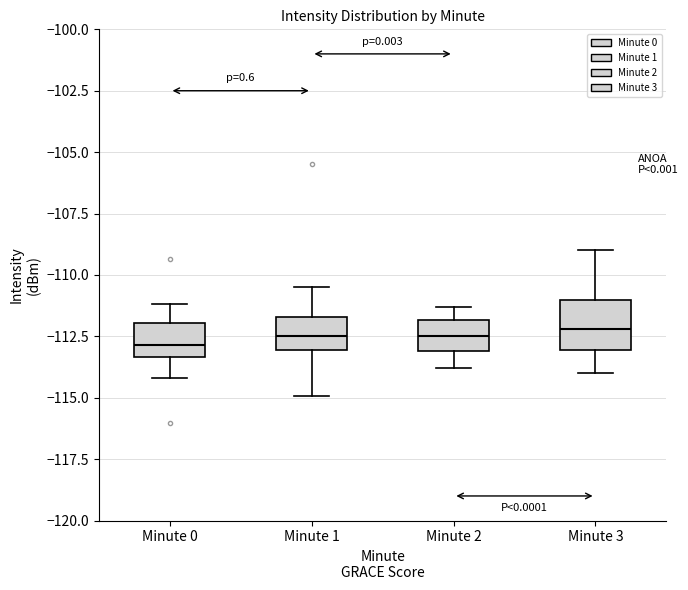

Which box is the tallest, from its lower edge to its upper edge?

Minute 3